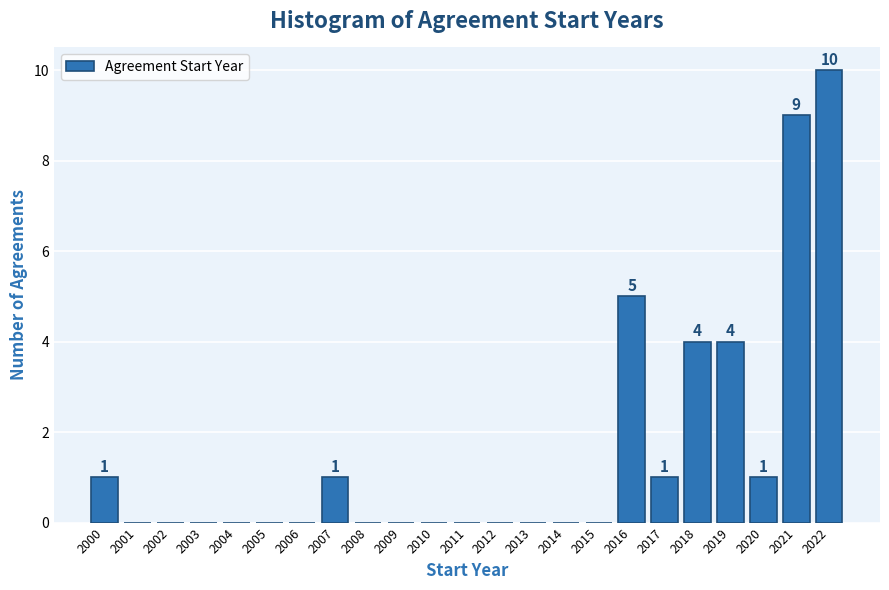

Reading left to right, extract all data points from this chart.

2000=1	2001=0	2002=0	2003=0	2004=0	2005=0	2006=0	2007=1	2008=0	2009=0	2010=0	2011=0	2012=0	2013=0	2014=0	2015=0	2016=5	2017=1	2018=4	2019=4	2020=1	2021=9	2022=10